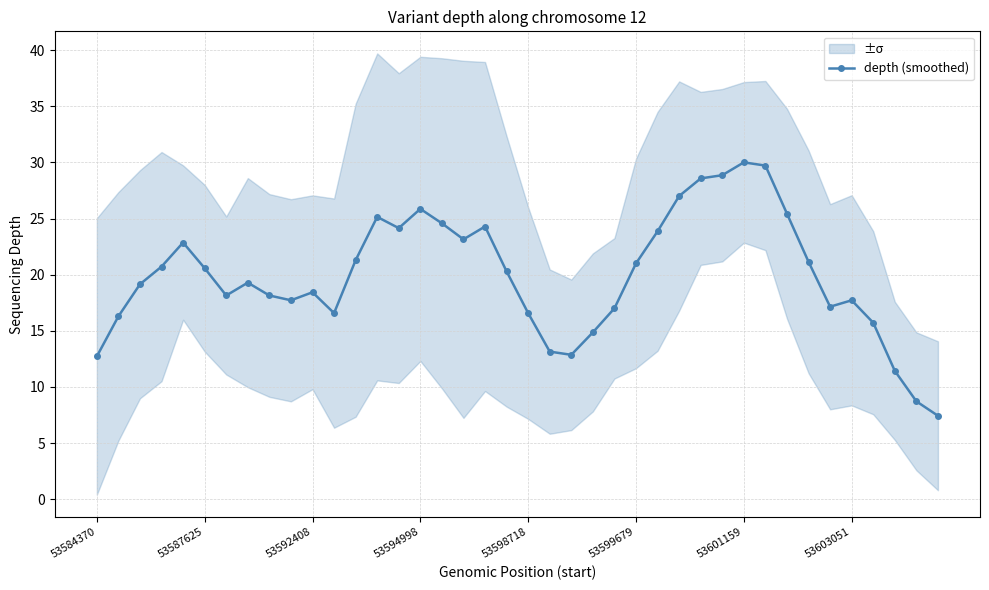

The value at 27 is 39.2. True or false?

False